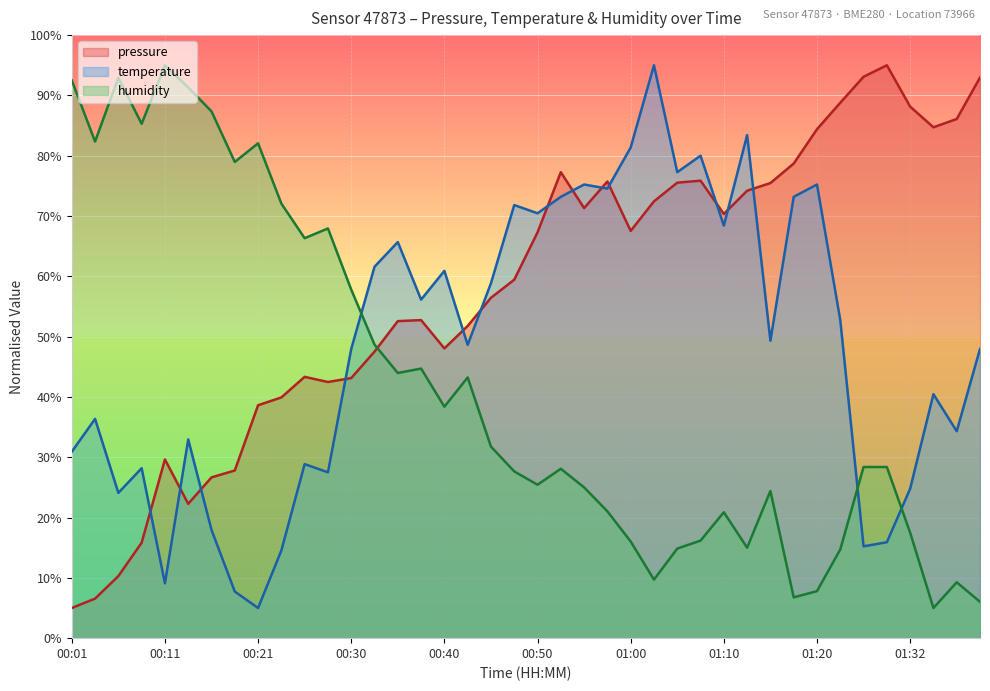

What is the total value across all series at 01:25?

156.2